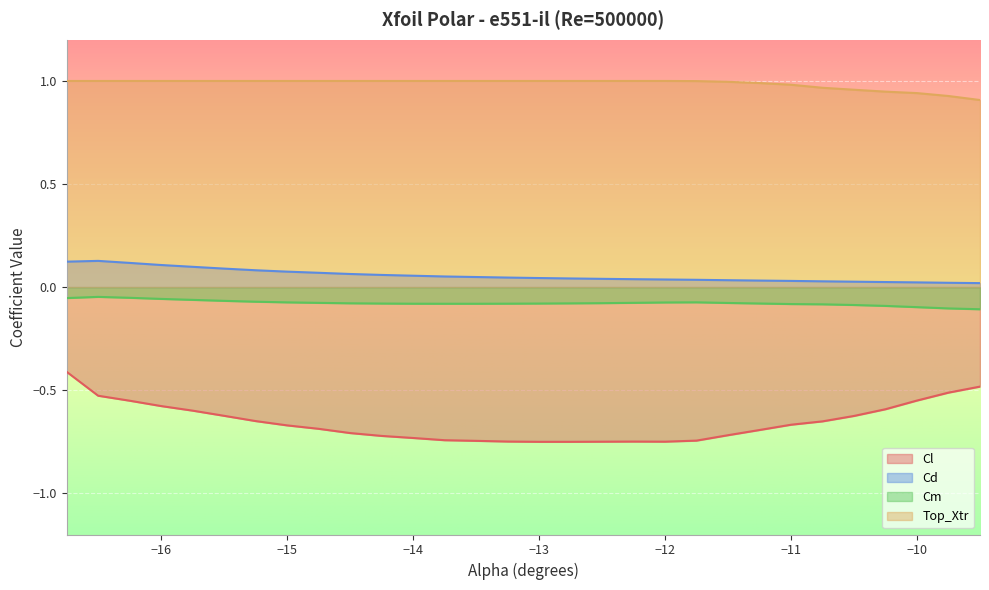

Count the number of data series in this chart.

4